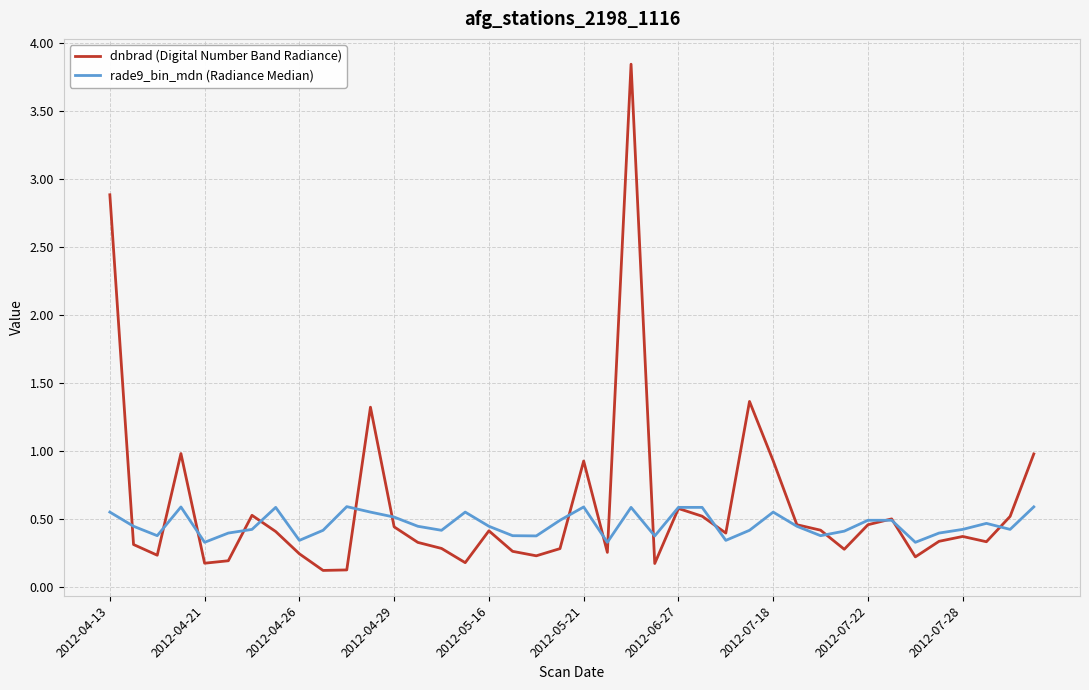

Which series has the largest range (max minus min)?

dnbrad (Digital Number Band Radiance)